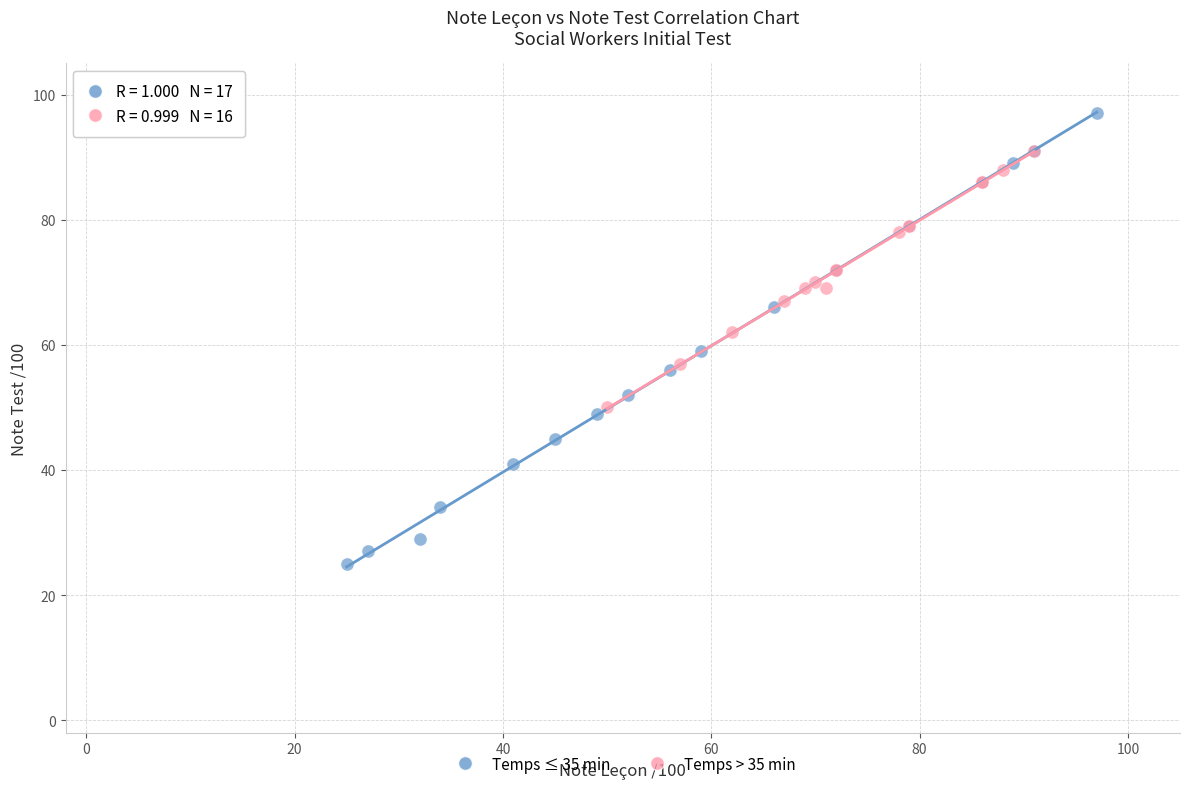

Which series has the widest spread of Y values?

Temps ≤ 35 min